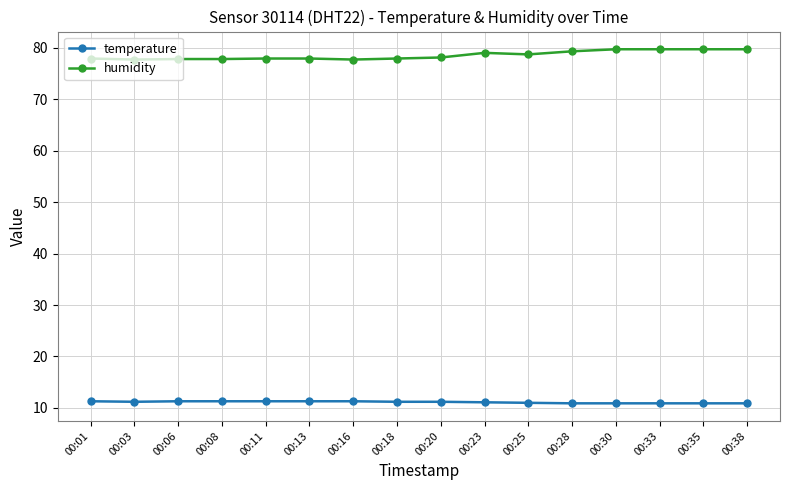

Which series has the largest total across all categories?

humidity